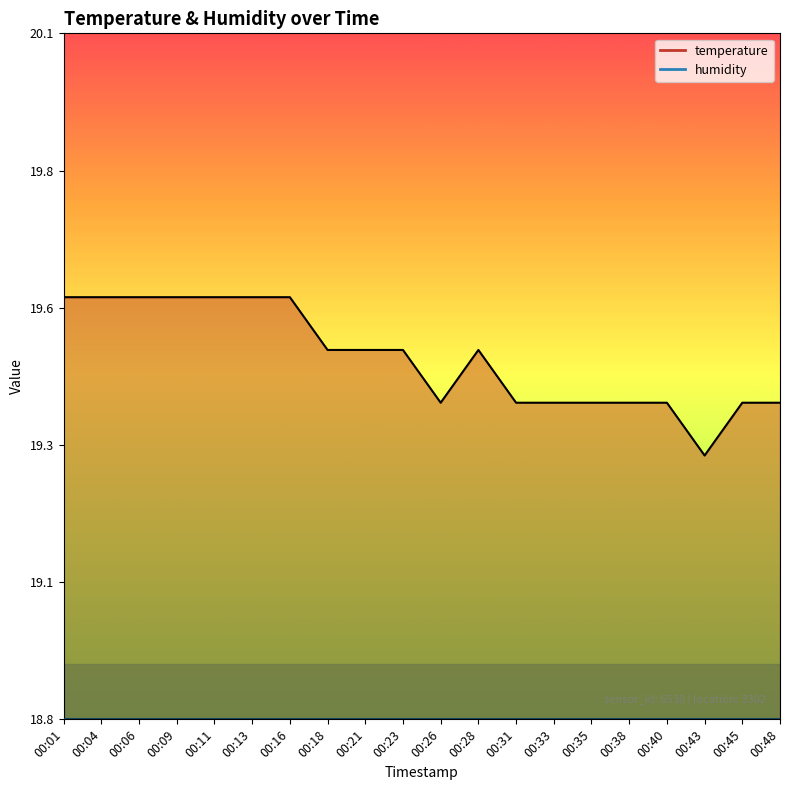

How many values are between 19 and 20?

20